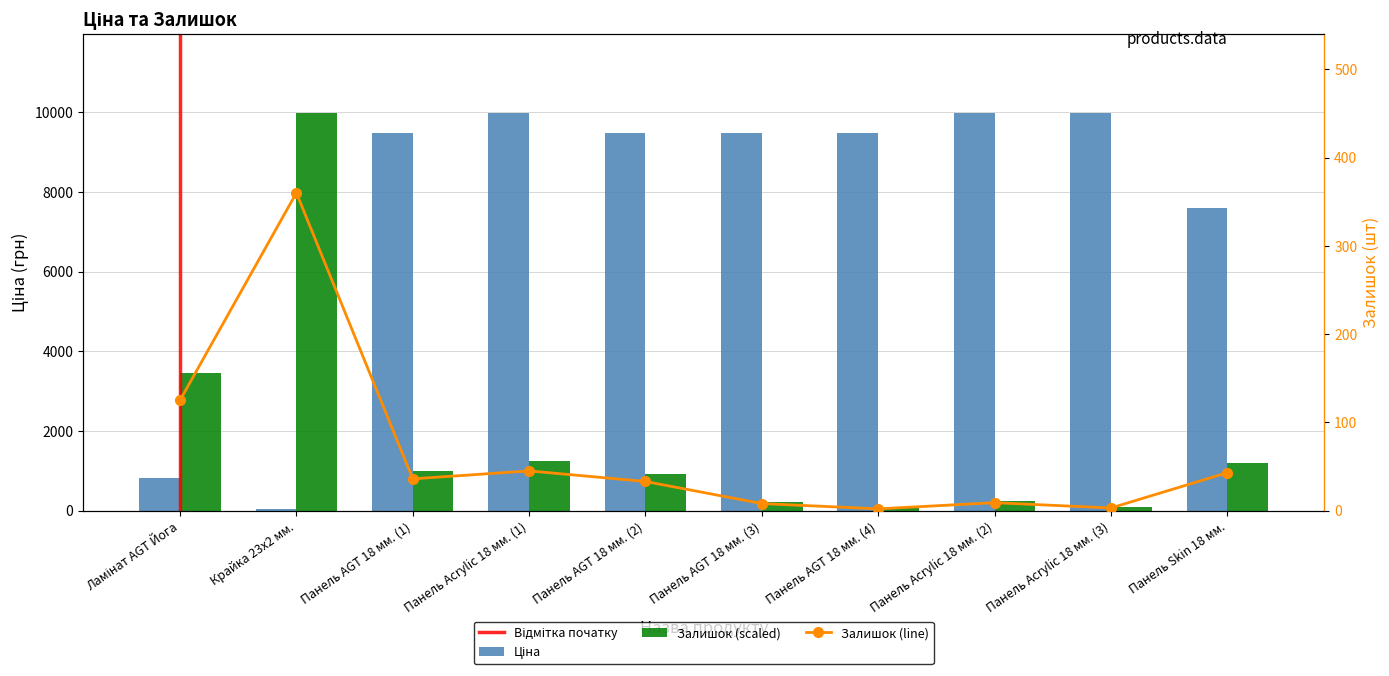

Rank the categories by Ціна value from highest to lowest.

Панель Acrylic 18 мм. (1), Панель Acrylic 18 мм. (2), Панель Acrylic 18 мм. (3), Панель AGT 18 мм. (1), Панель AGT 18 мм. (2), Панель AGT 18 мм. (3), Панель AGT 18 мм. (4), Панель Skin 18 мм., Ламінат AGT Йога, Крайка 23x2 мм.